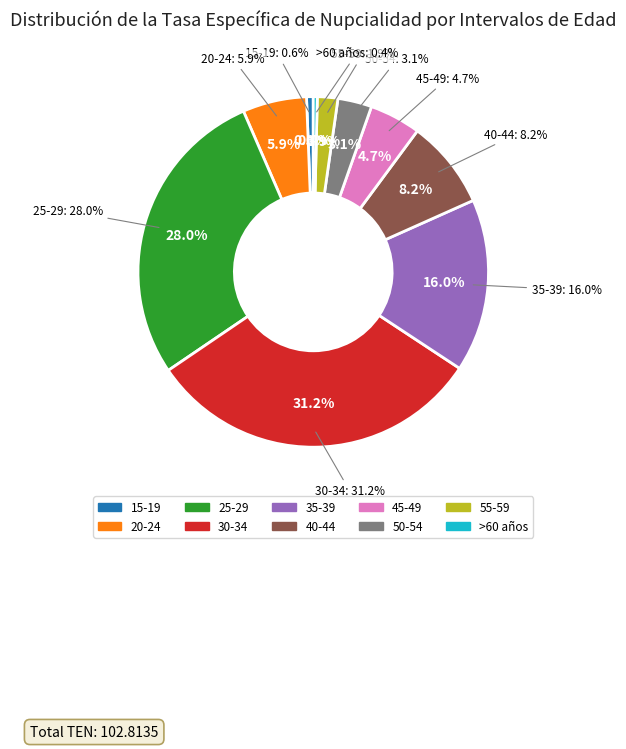

Do 45-49 and 55-59 together represent more than half of the pie?

No